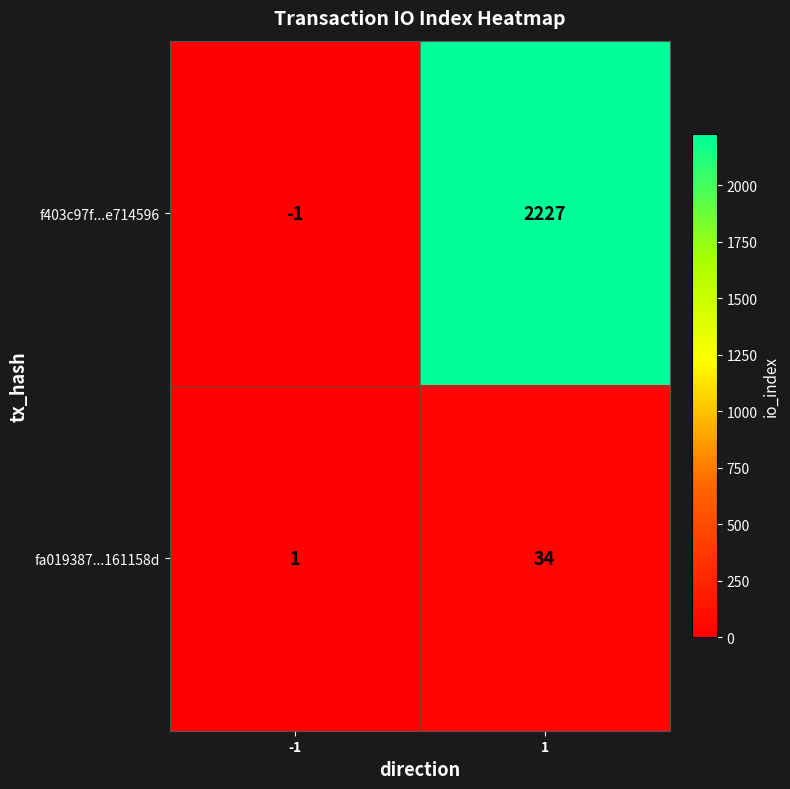

What is the smallest value displayed?

-1